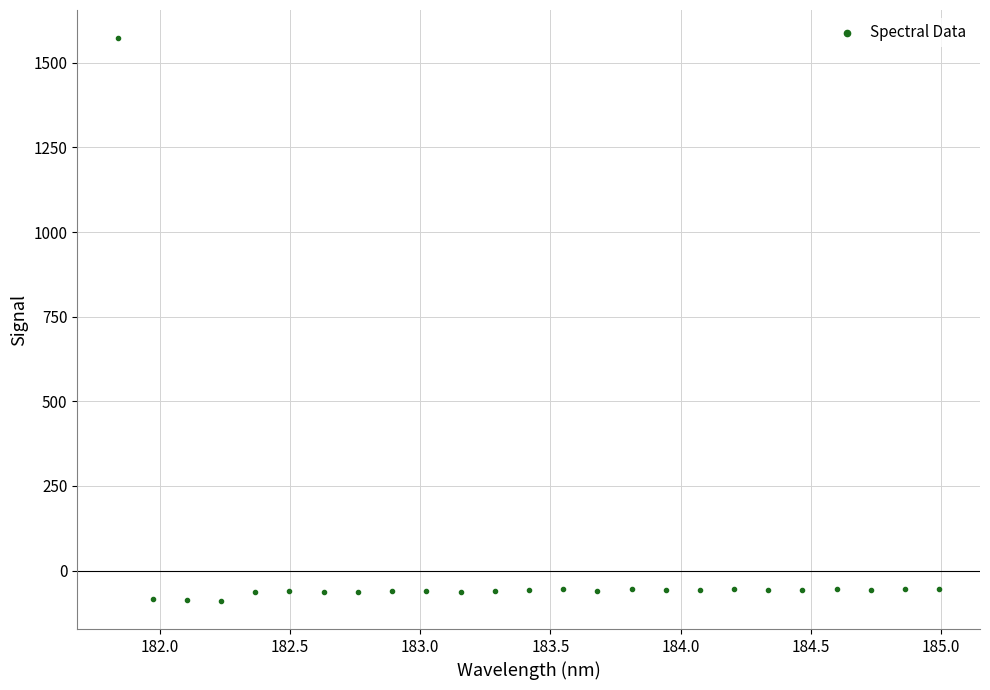

What is the range of Y values (max minus min)?

1662.0